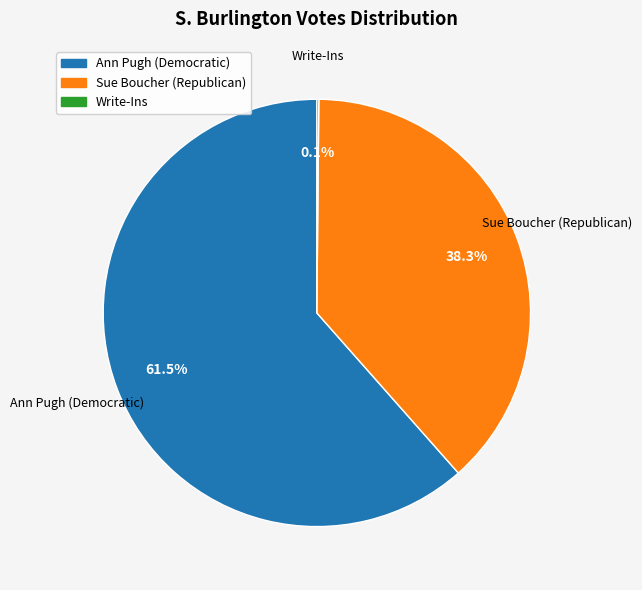

To the nearest percent, what is the difference between the largest and smallest slice percentages?

61%